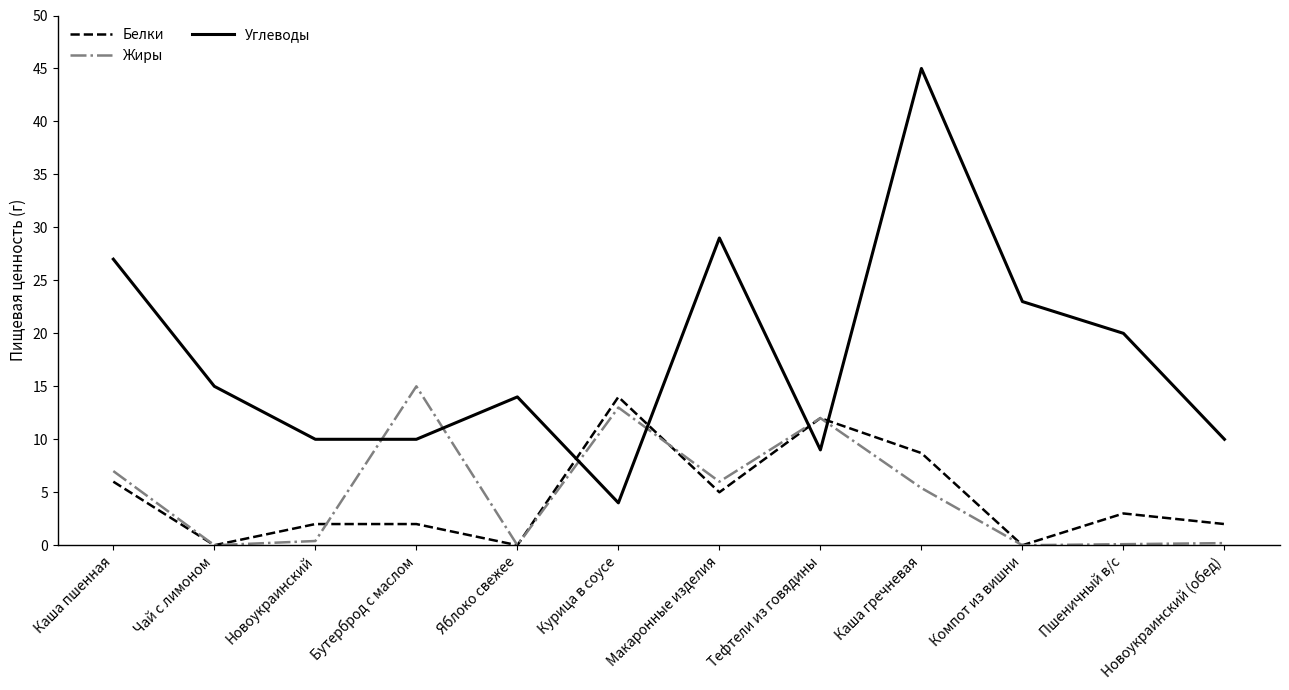

What is the difference between the highest and lowest values at Новоукраинский (обед)?

9.8